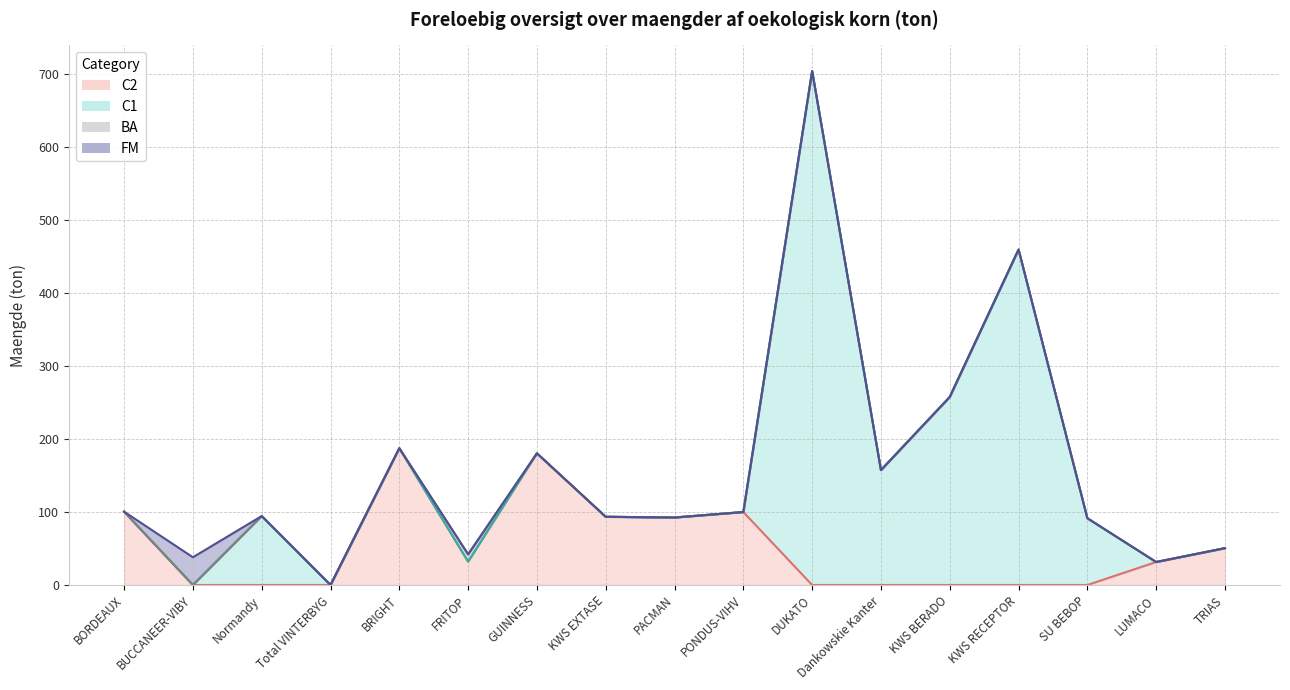

What is the maximum value for FM?

38.0